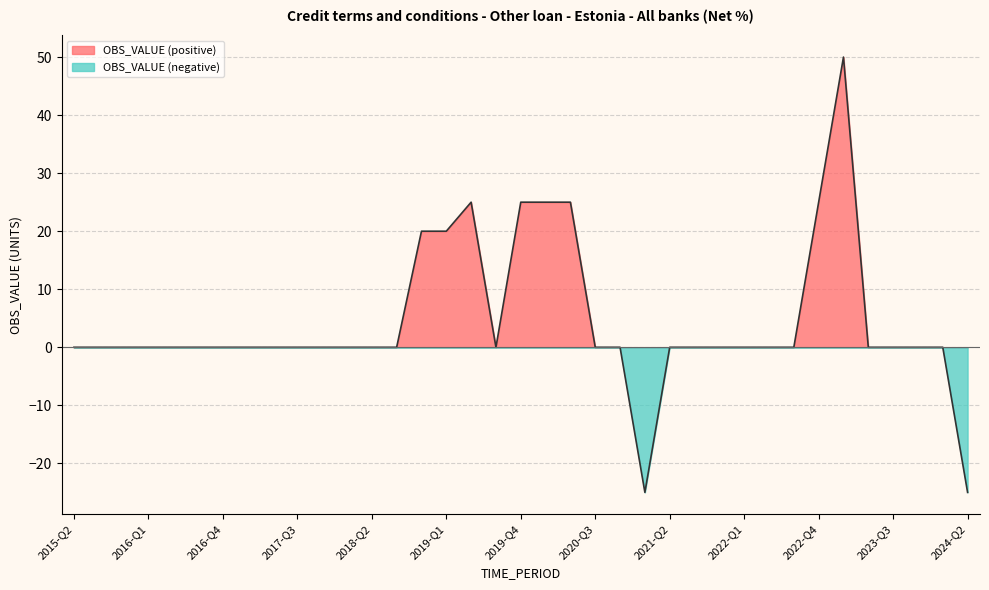

Count the number of categories in the chart.

37